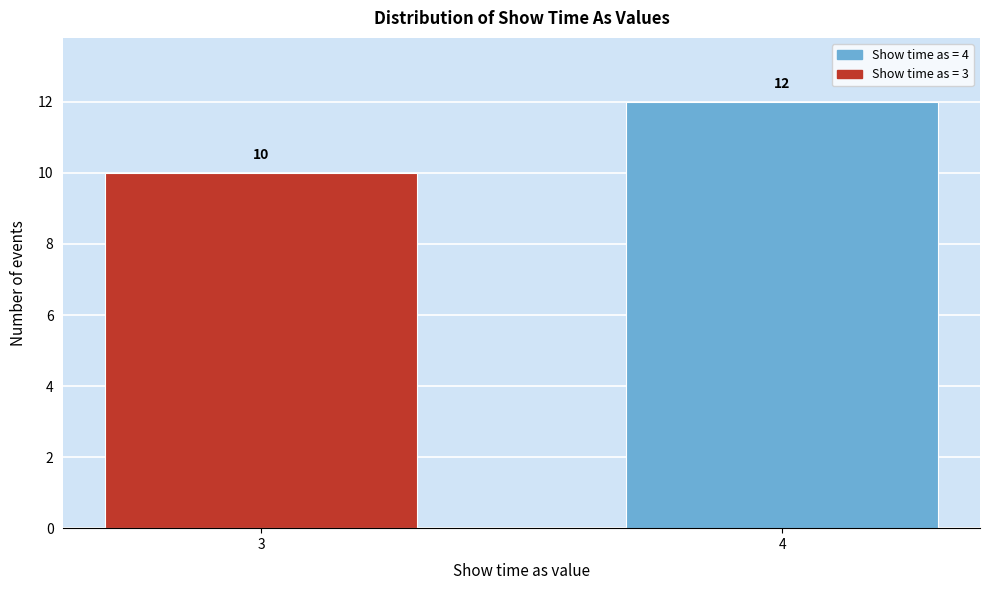

Reading left to right, what are all the values shown in this chart?

3=10	4=12